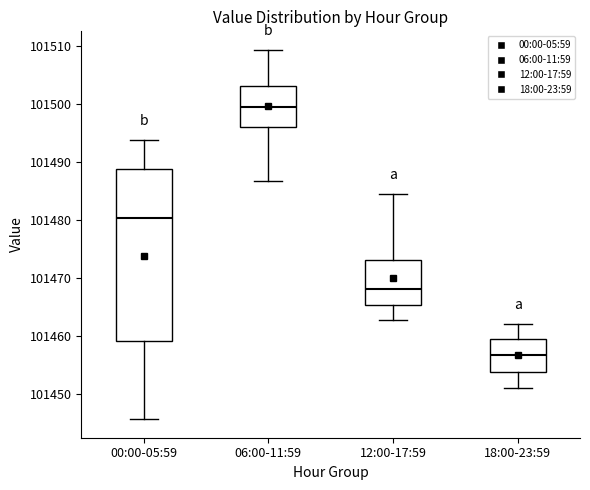

Where does the median line of the box for 18:00-23:59 sit on the y-axis? The values are not printed on the chart, so give them approximately, as read against the axis.

101457